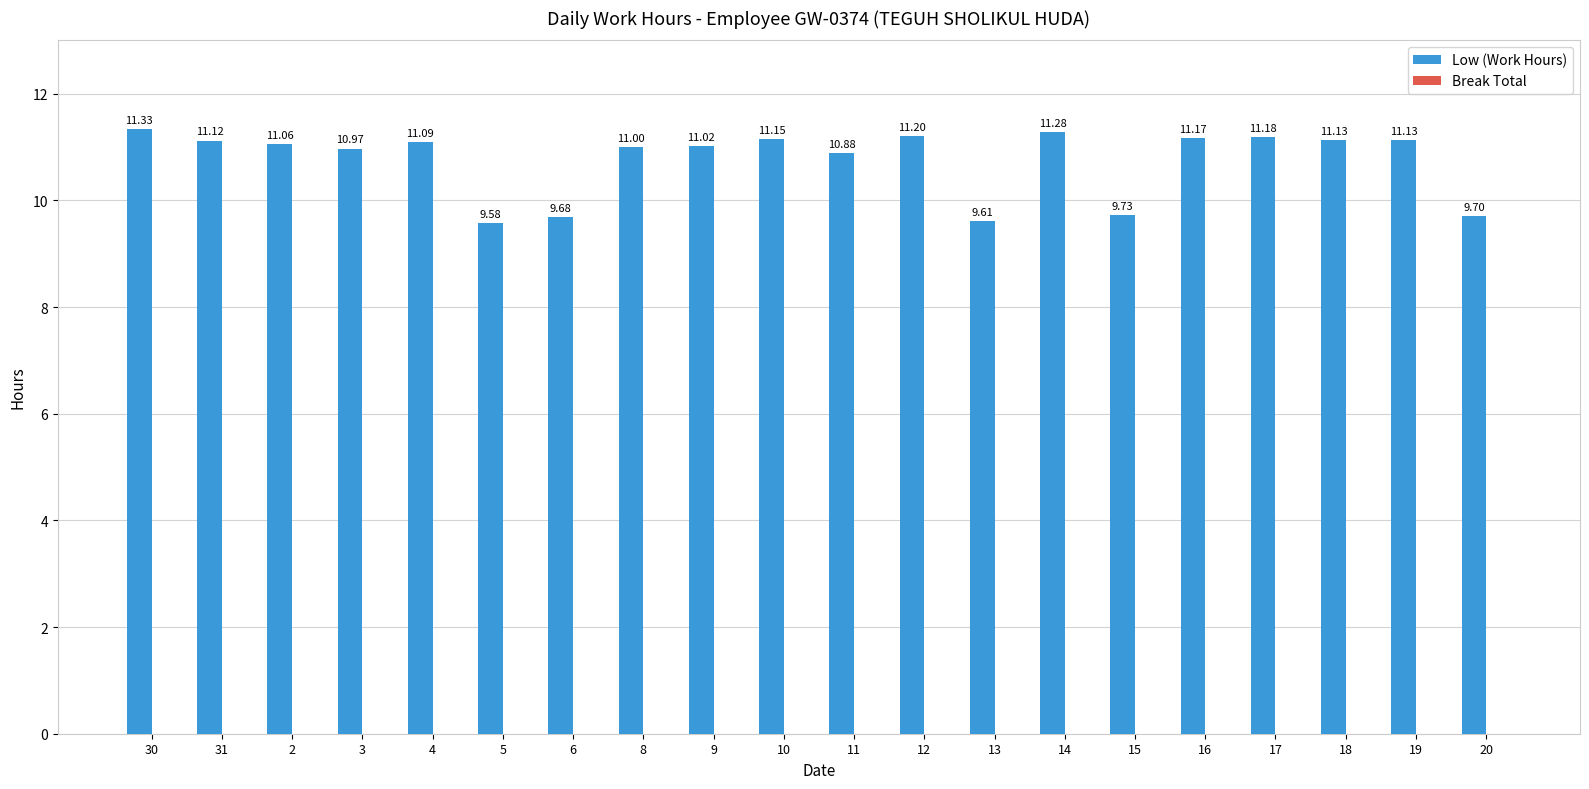

What is the label of the 19th bar from the left?

19